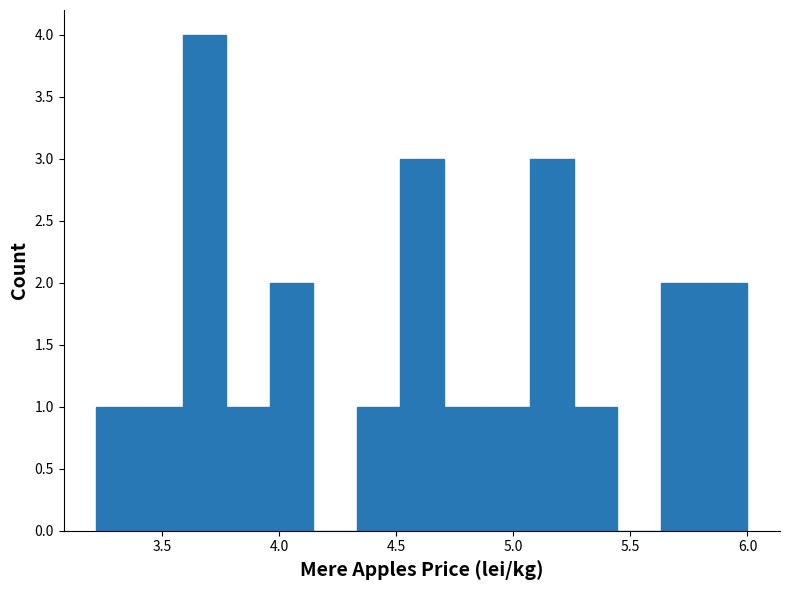

Read against the x-axis, roughly where is the centre of the tallest bar?

3.70